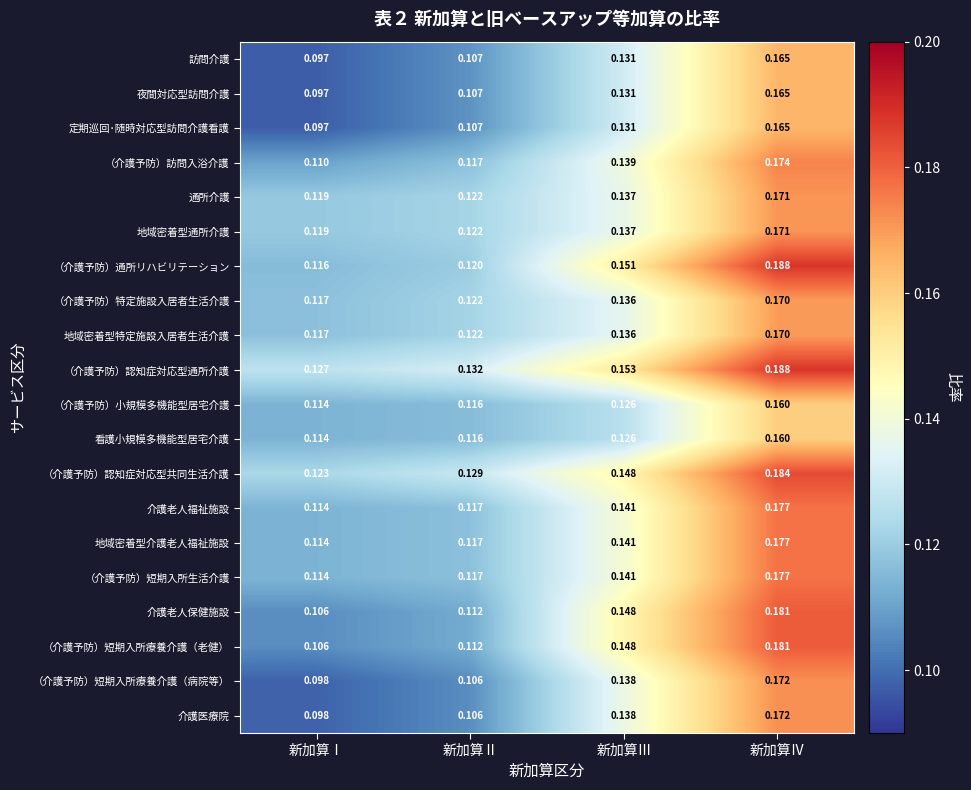

List the labels in order of （介護予防）通所リハビリテーション value, smallest first.

新加算Ⅰ, 新加算Ⅱ, 新加算Ⅲ, 新加算Ⅳ